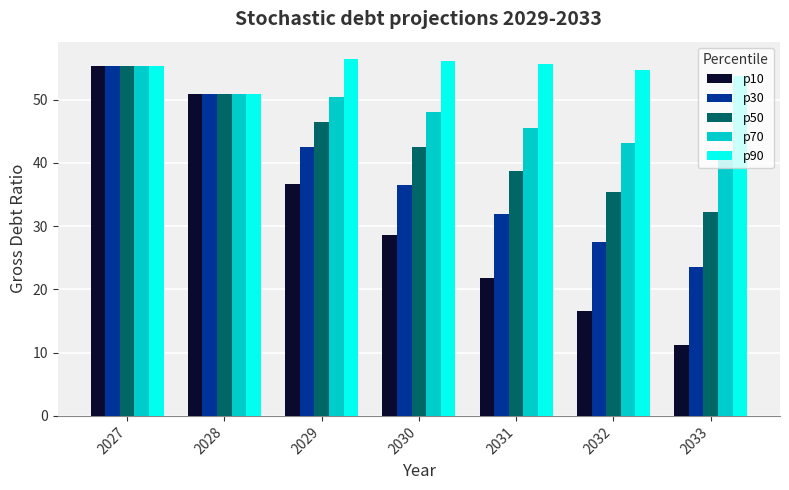

How many groups of bars are there?

7